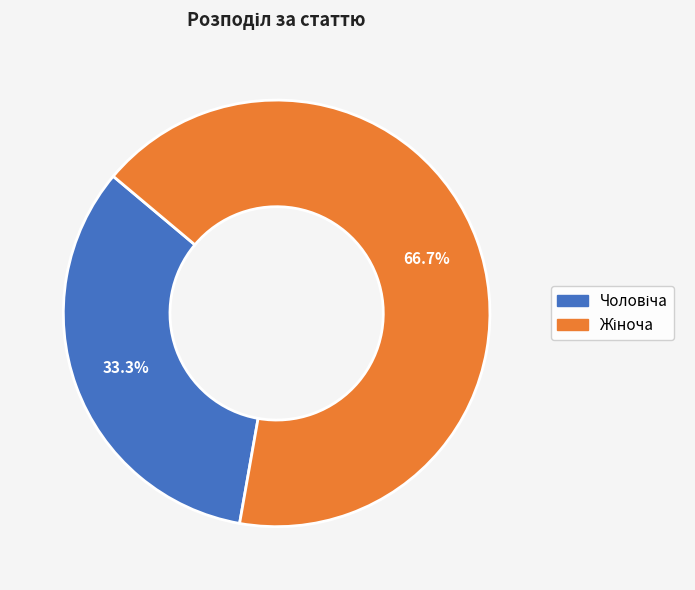

Does any single category account for the majority?

Yes